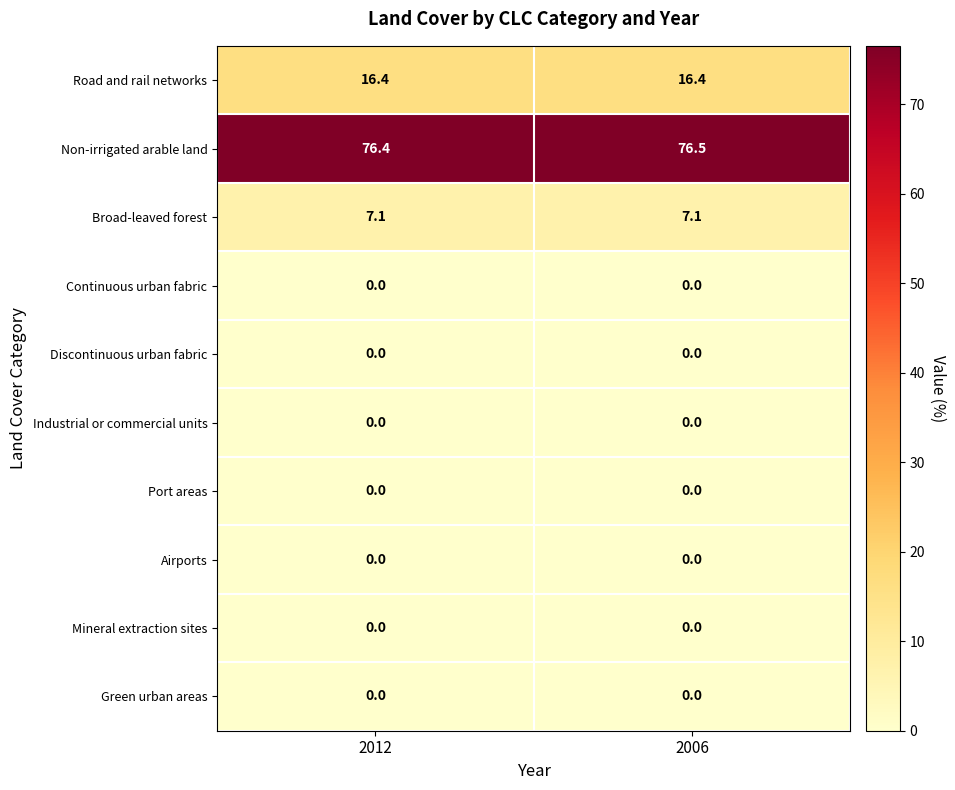

At which label is Non-irrigated arable land closest to 76?

2012